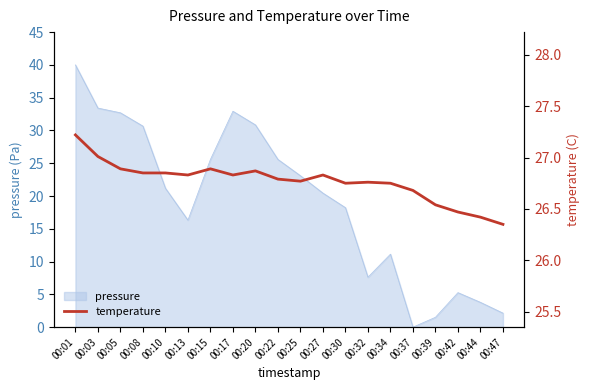

The chart shows a value of 12.5 at 00:13. True or false?

False